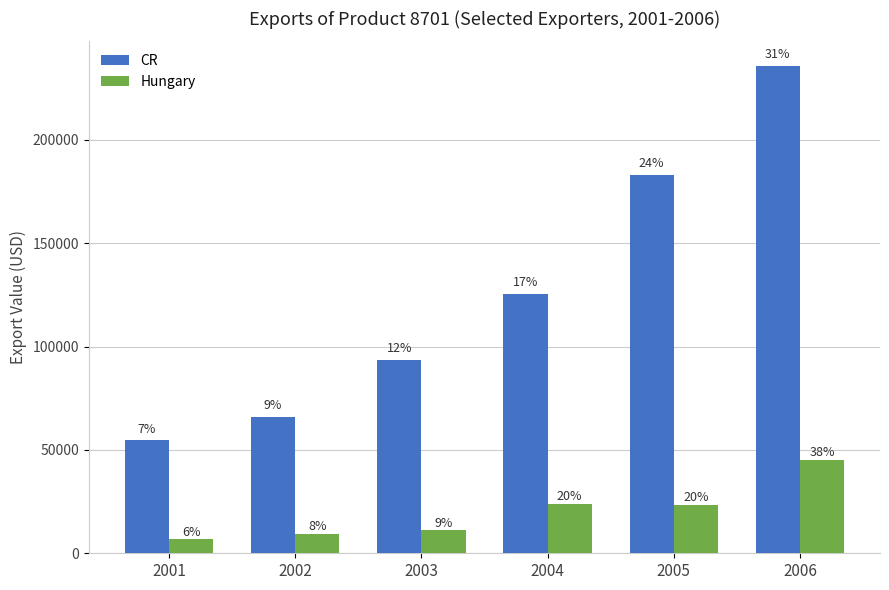

Reading left to right, list all the values displayed in this chart.

CR: 54573	65949	93555	125366	183026	235890
Hungary: 6694	9177	11052	24011	23389	45060